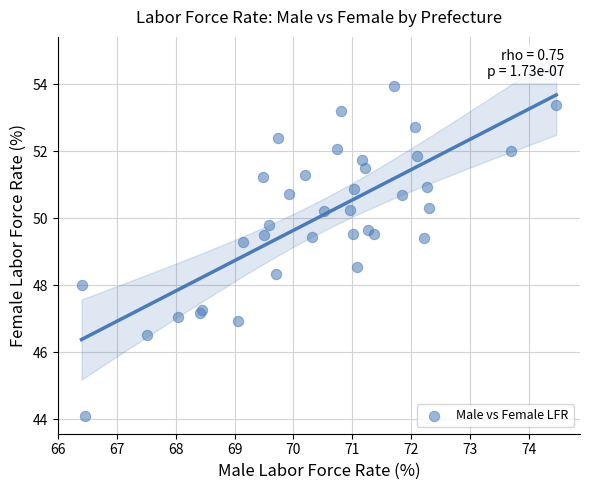

What Y value in the scatter plot is closest to 49?

49.3